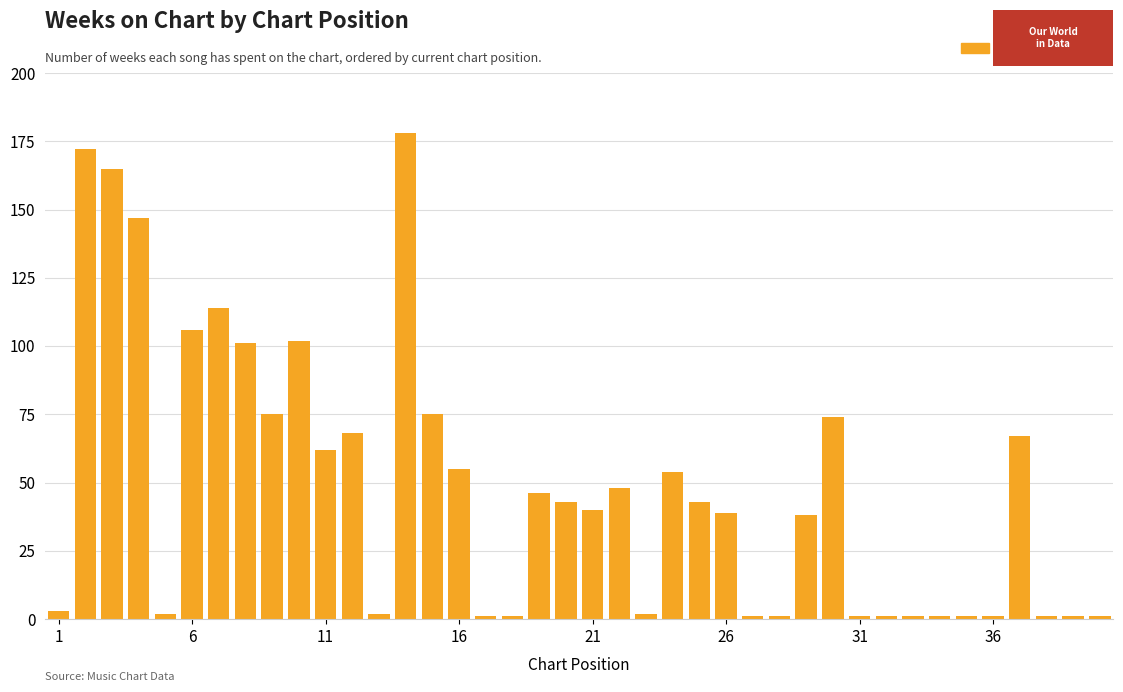

What is the greatest value displayed?

178